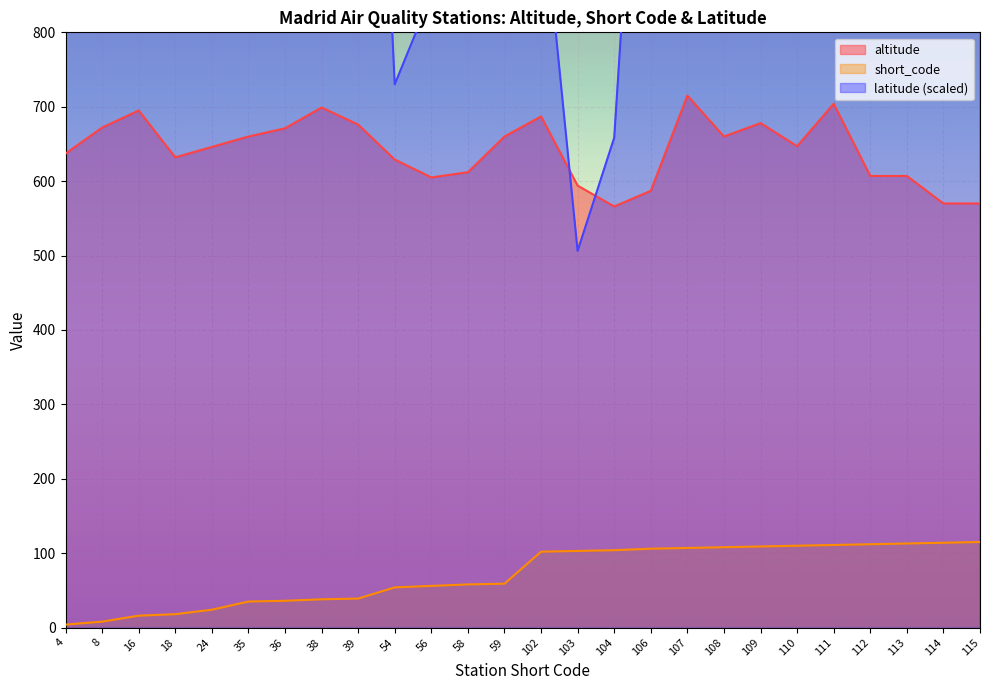

How many lines are shown in the chart?

3